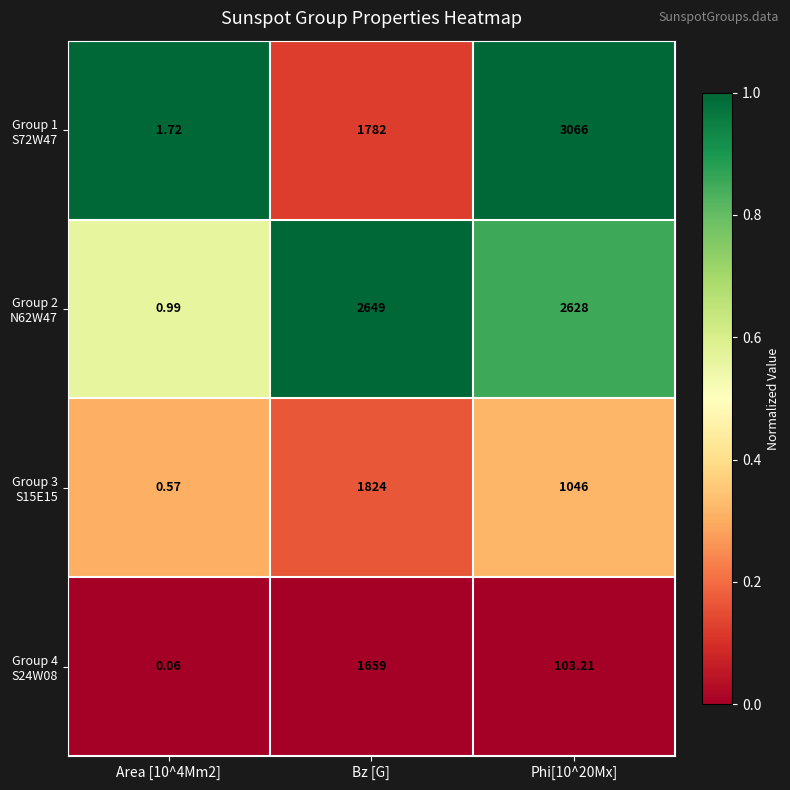

What is the maximum value shown in the chart?

3066.0